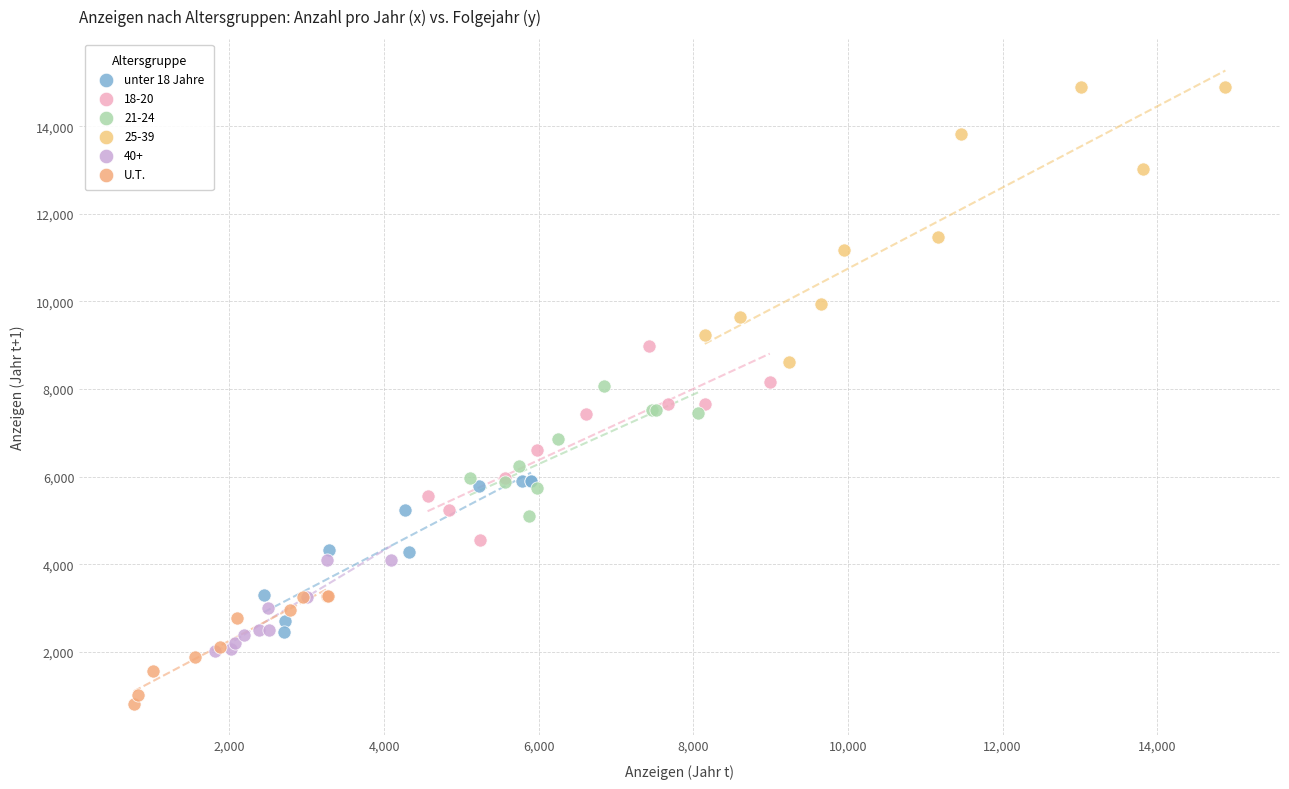

Which series contains the highest Y value?

25-39